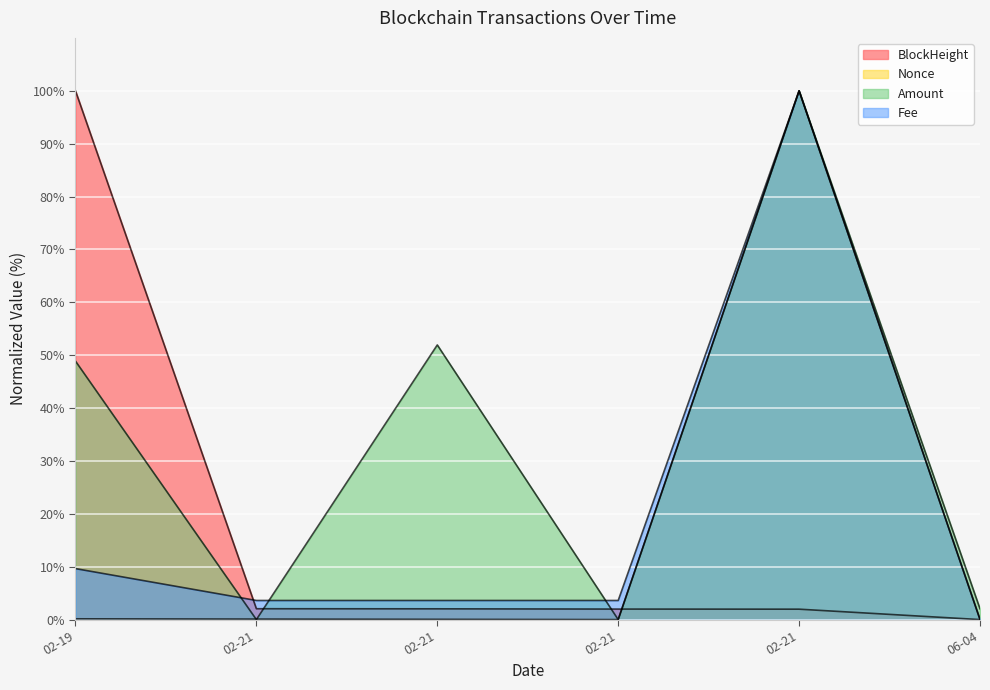

What are all the series names shown in the legend?

BlockHeight, Nonce, Amount, Fee